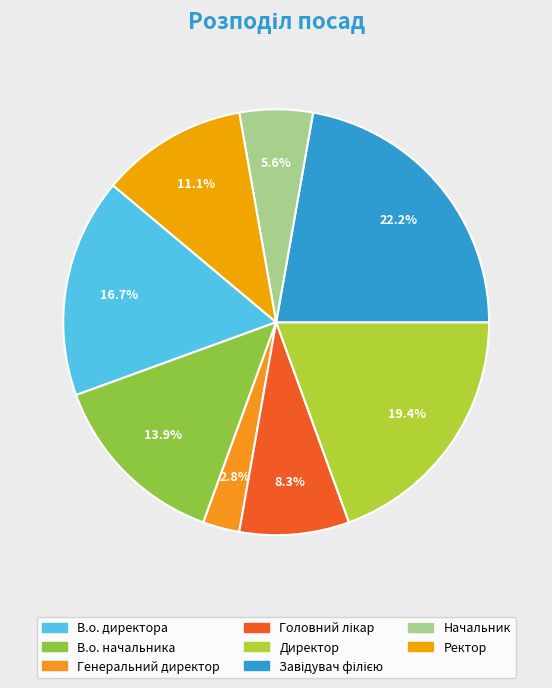

To the nearest percent, what is the combined percentage of Головний лікар and Директор?

28%